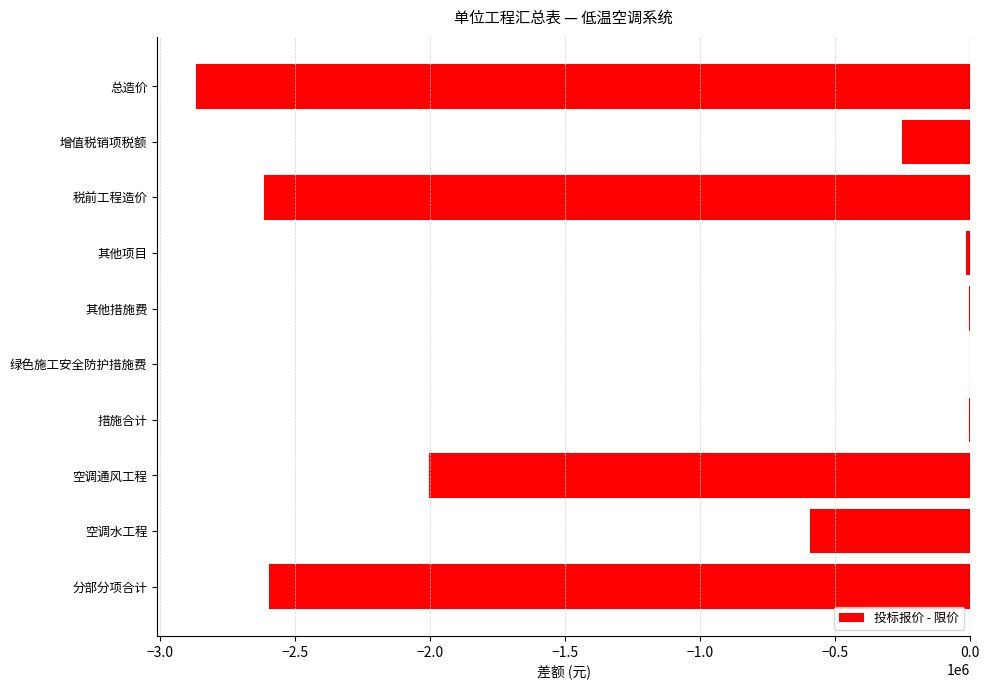

Which has a higher value, 税前工程造价 or 其他措施费?

其他措施费